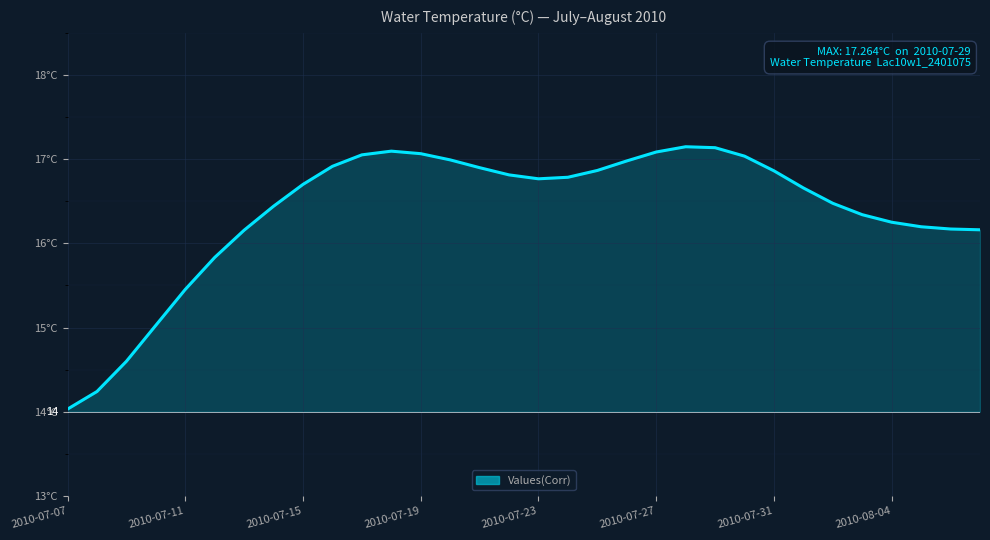

What is the approximate value at 2010-07-30?

17.0